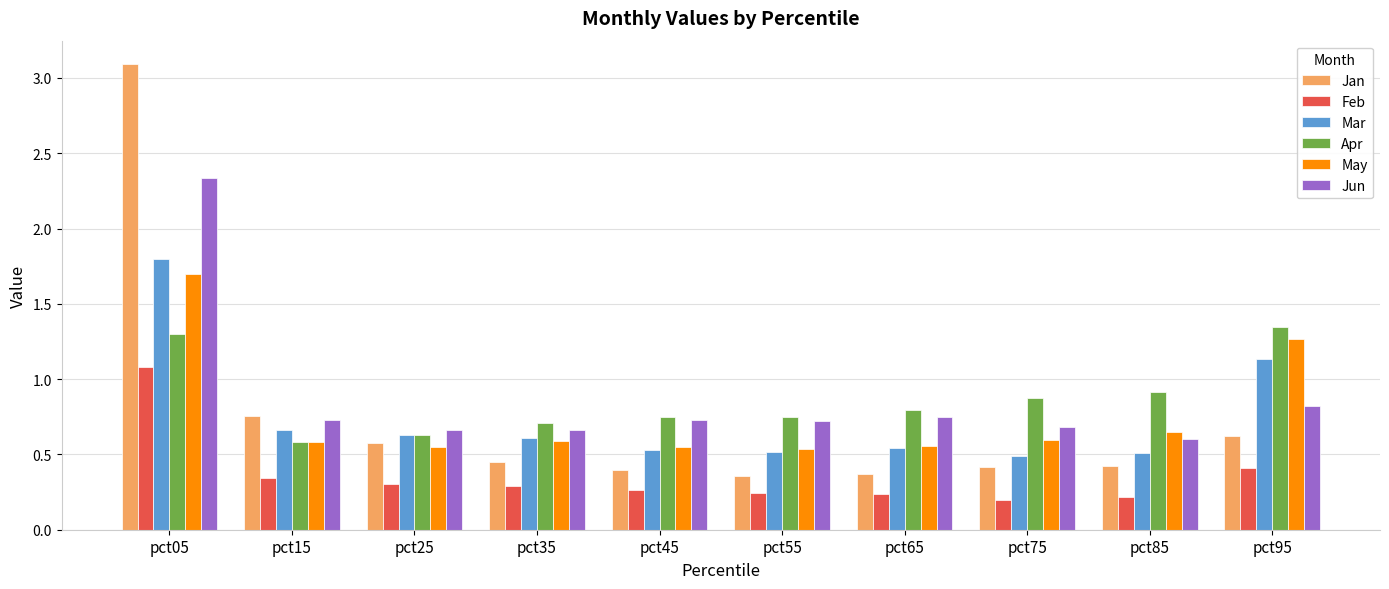

True or false: Feb has a value of 0.4 at pct35.

False